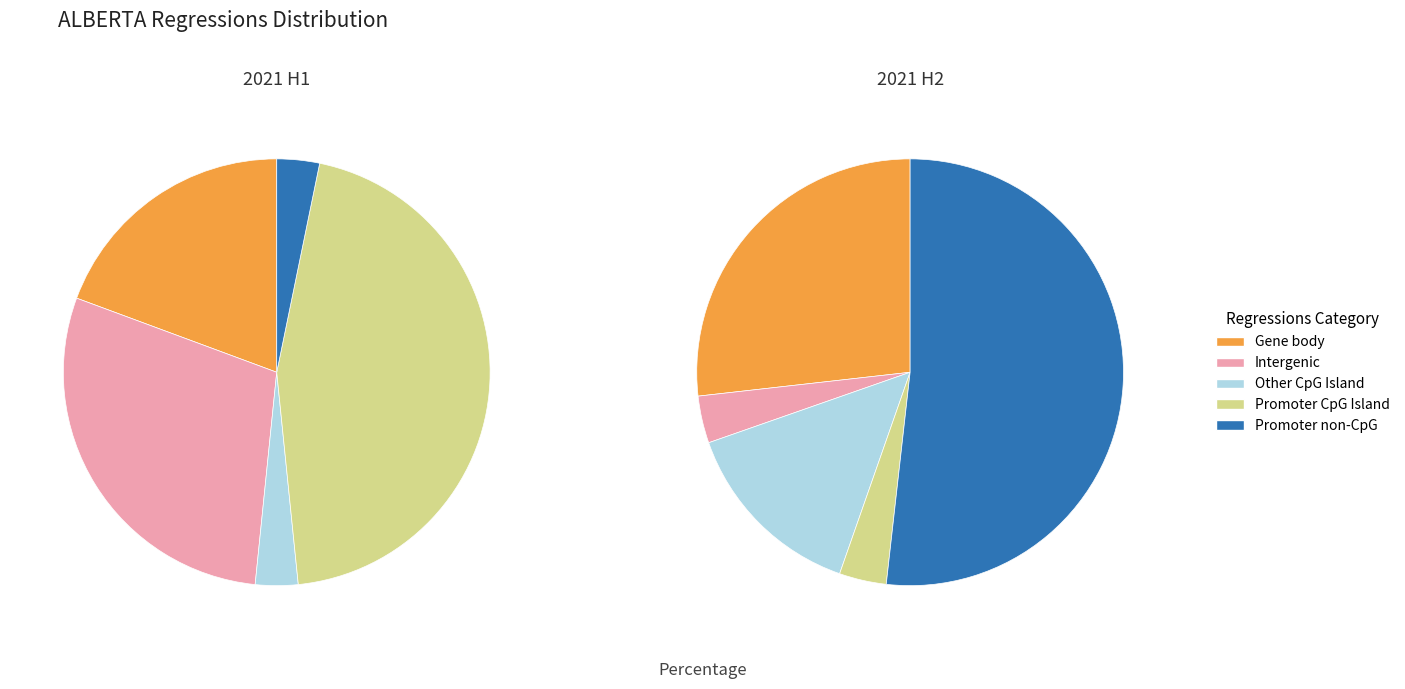

True or false: 2021-06 accounts for 24% of the total.

False